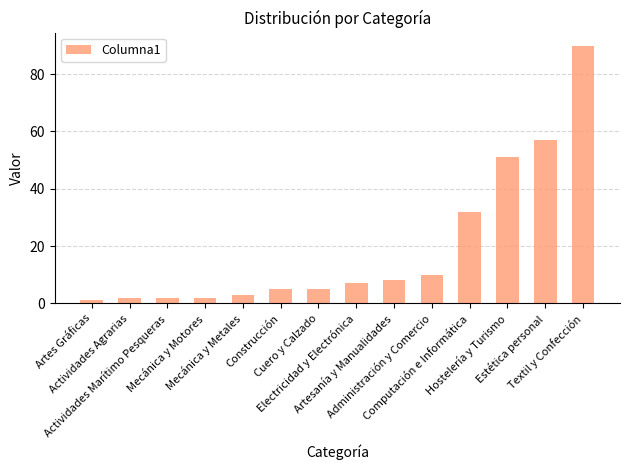

How many series are shown in this chart?

1